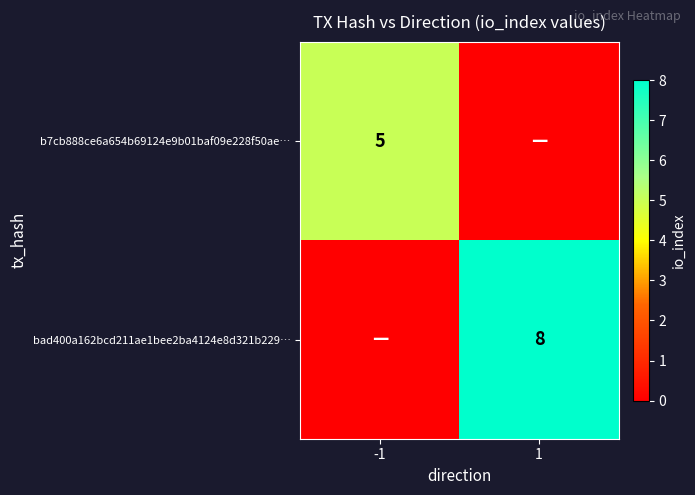

Is it true that bad400a162bcd211ae1bee2ba4124e8d321b229… equals 8 at 1?

True